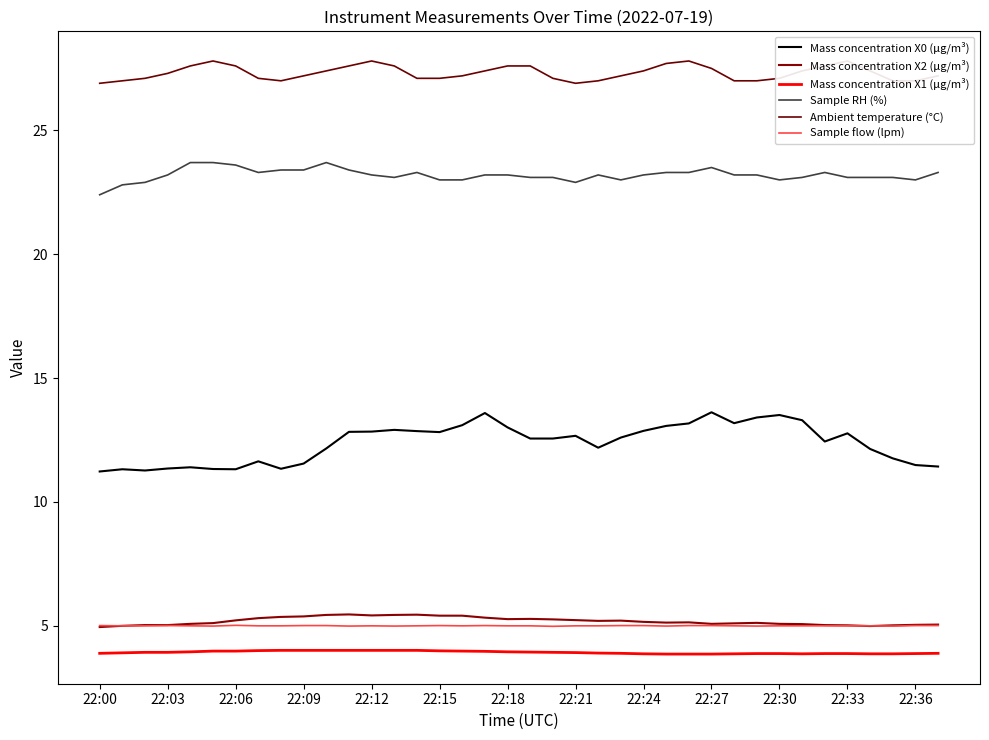

What are all the series names shown in the legend?

Mass concentration X0 (μg/m³), Mass concentration X2 (μg/m³), Mass concentration X1 (μg/m³), Sample RH (%), Ambient temperature (°C), Sample flow (lpm)